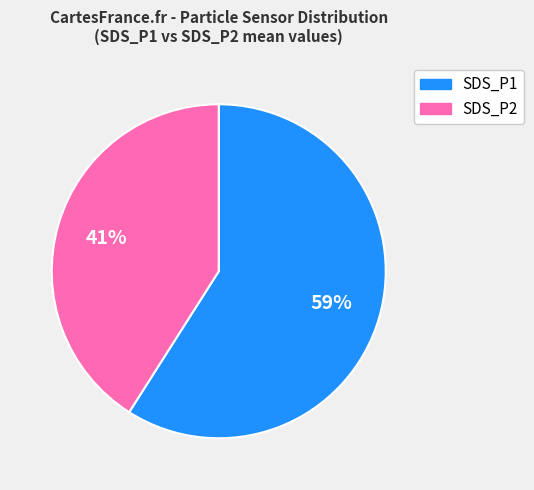

What is the smallest slice in the pie chart?

SDS_P2